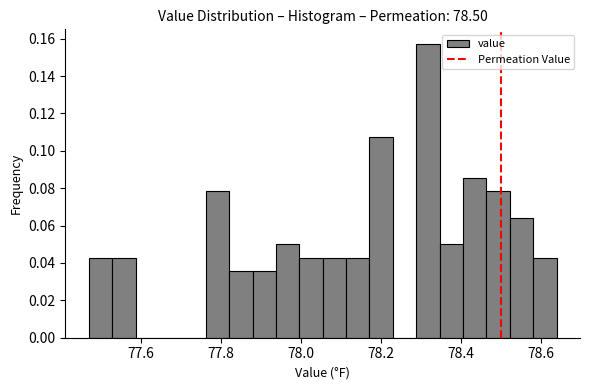

Around what value on the x-axis is the tallest bar? Give the approximate position of its centre, as read against the axis.

78.32